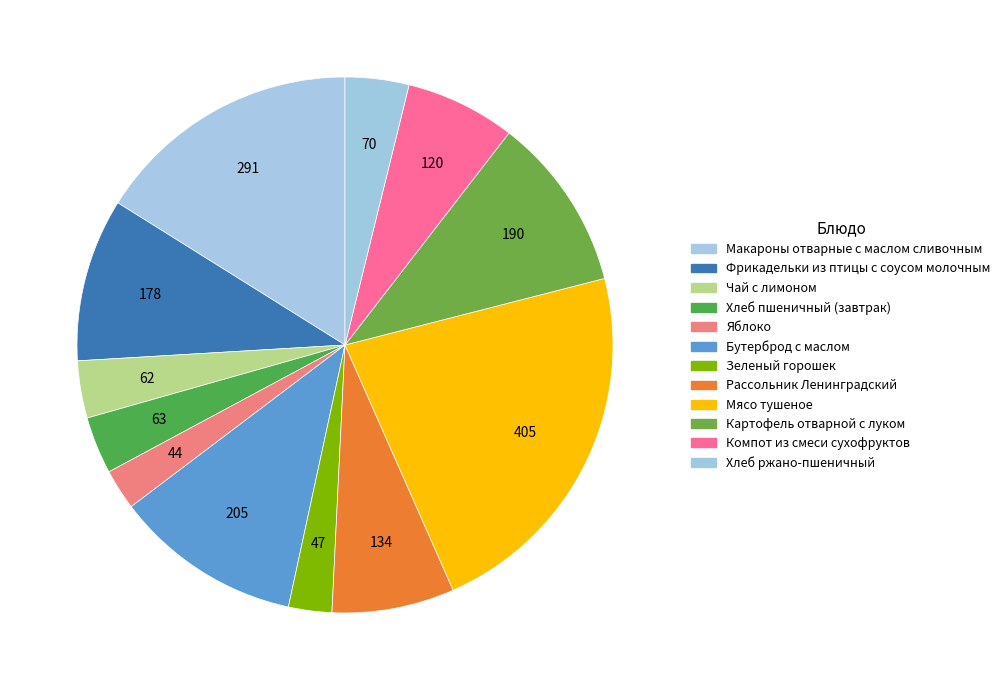

Does Рассольник Ленинградский account for over 50% of the chart?

No